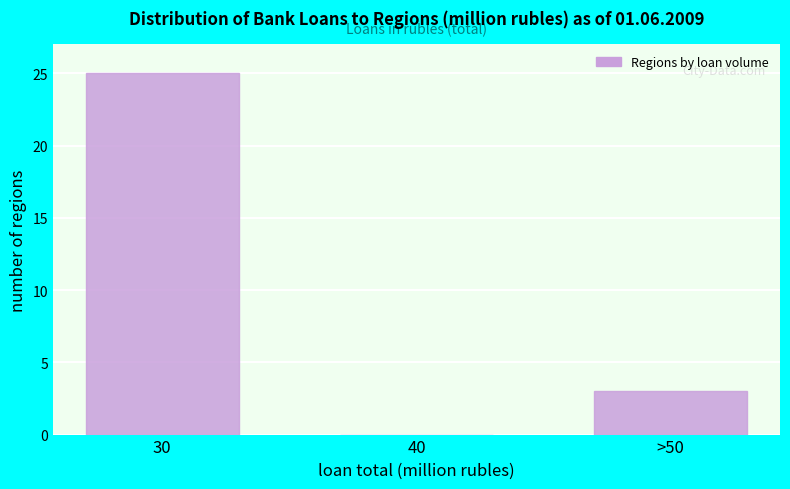

Reading left to right, transcribe all the data shown in this chart.

30=25	40=0	>50=3